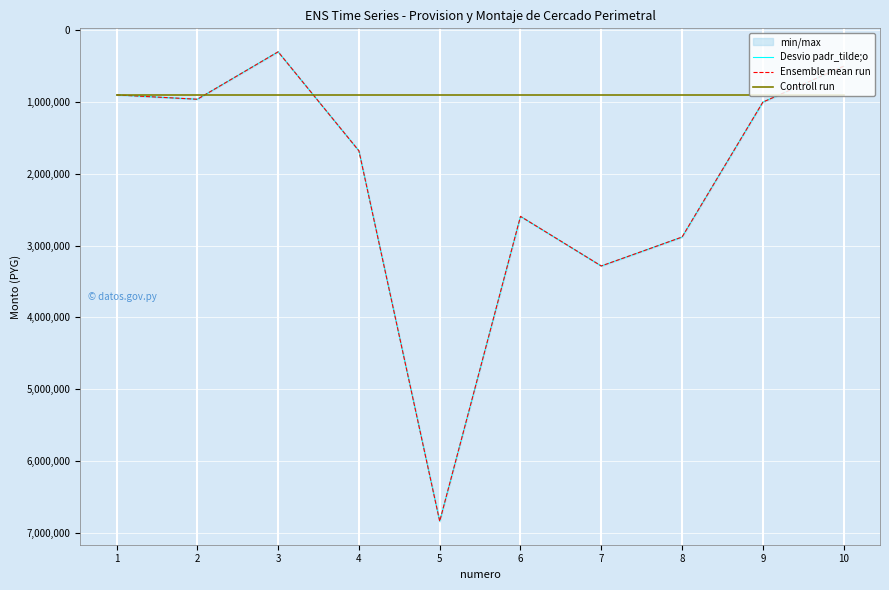

Does the chart display data point markers on the line(s)?

No